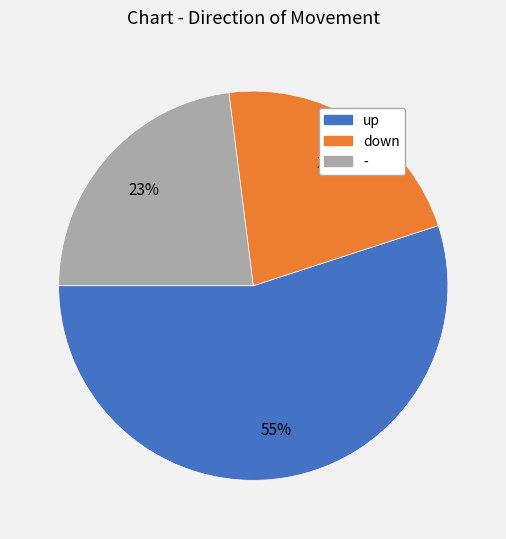

Count the number of slices in the pie.

3